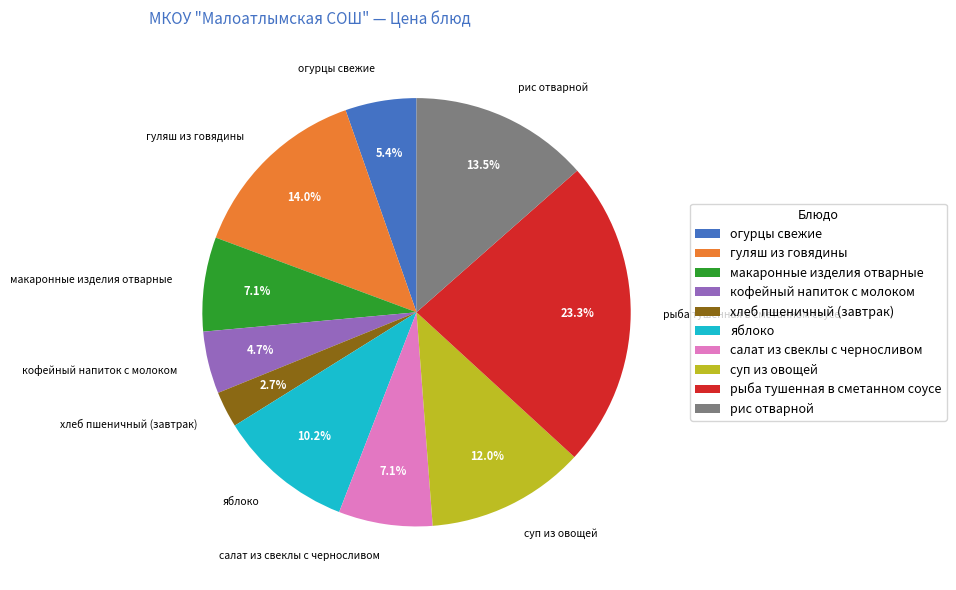

Between салат из свеклы с черносливом and гуляш из говядины, which is larger?

гуляш из говядины